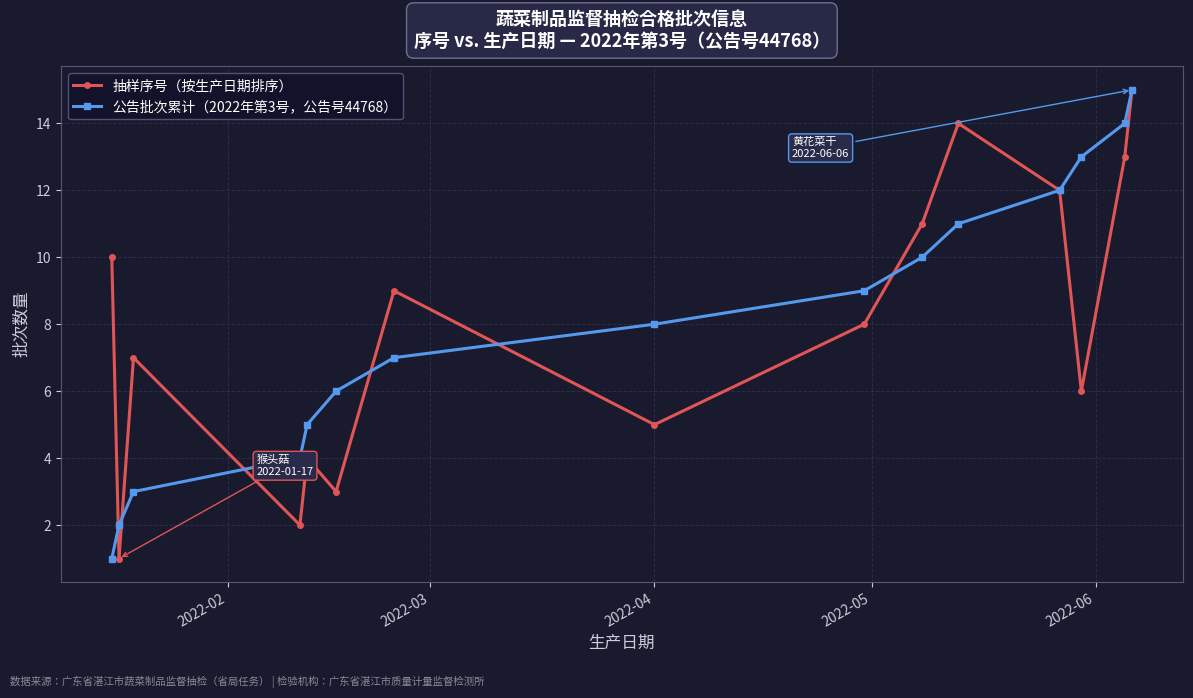

What is the greatest value displayed?

15